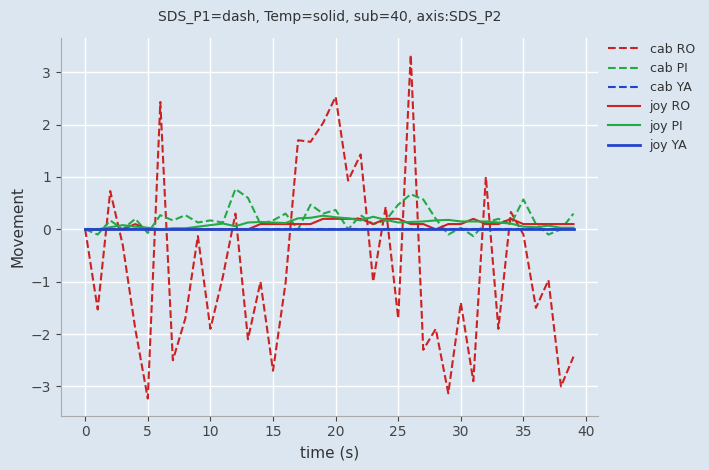

Is this an area chart (filled region under the line)?

No